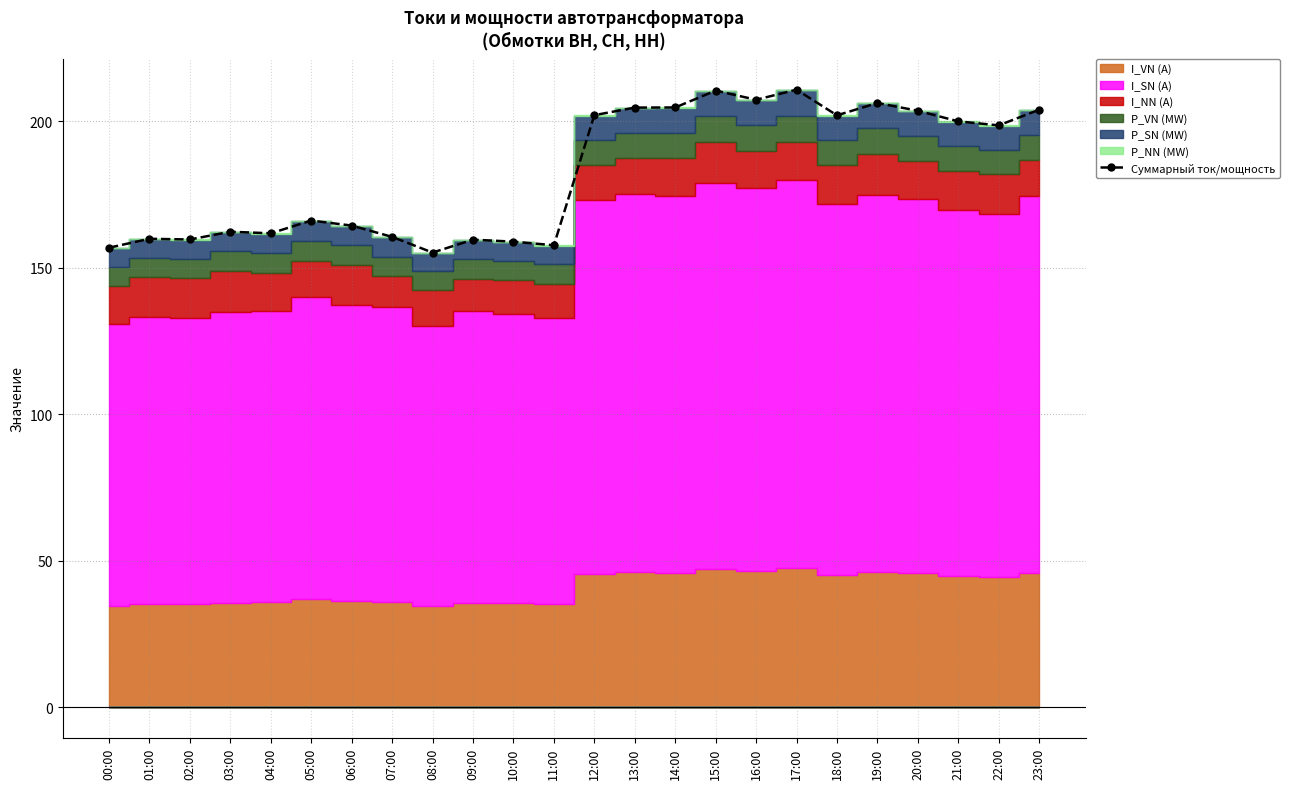

What is the sum of the values at 19:00 and 10:00?

365.0